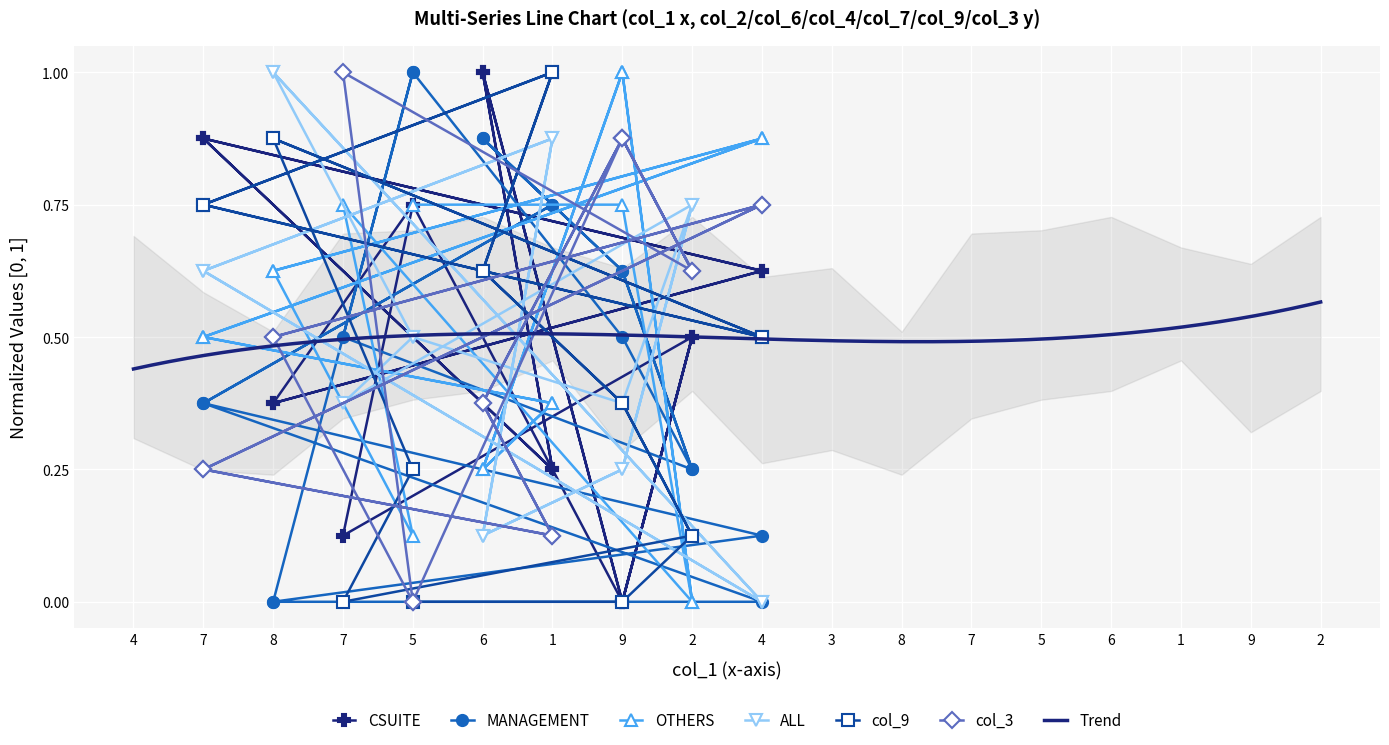

How many interior local valleys does the col_7 series have?

6